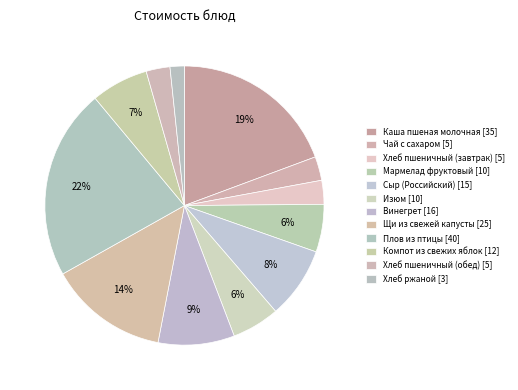

What is the change in value from Сыр (Российский) to Компот из свежих яблок?

-3